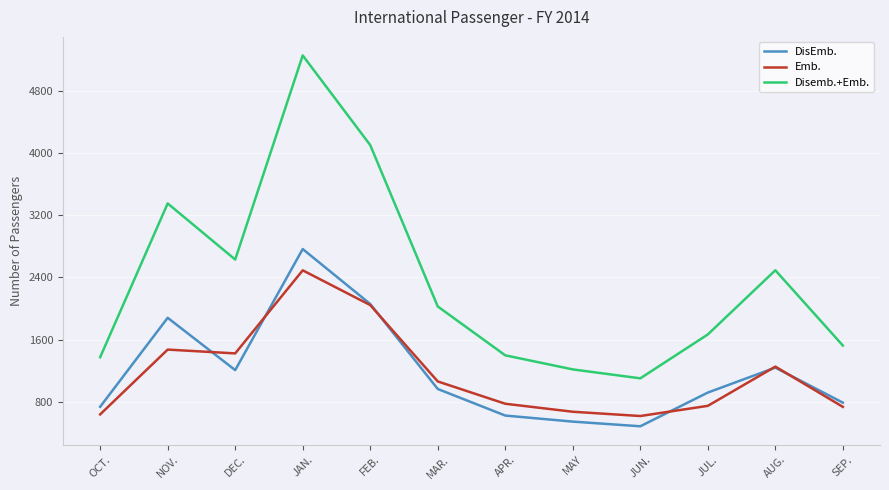

What value does the Disemb.+Emb. series have at JAN.?

5258